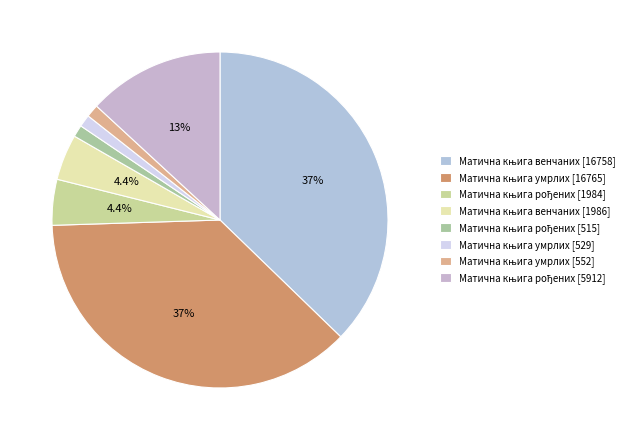

How many slices are in this pie chart?

8